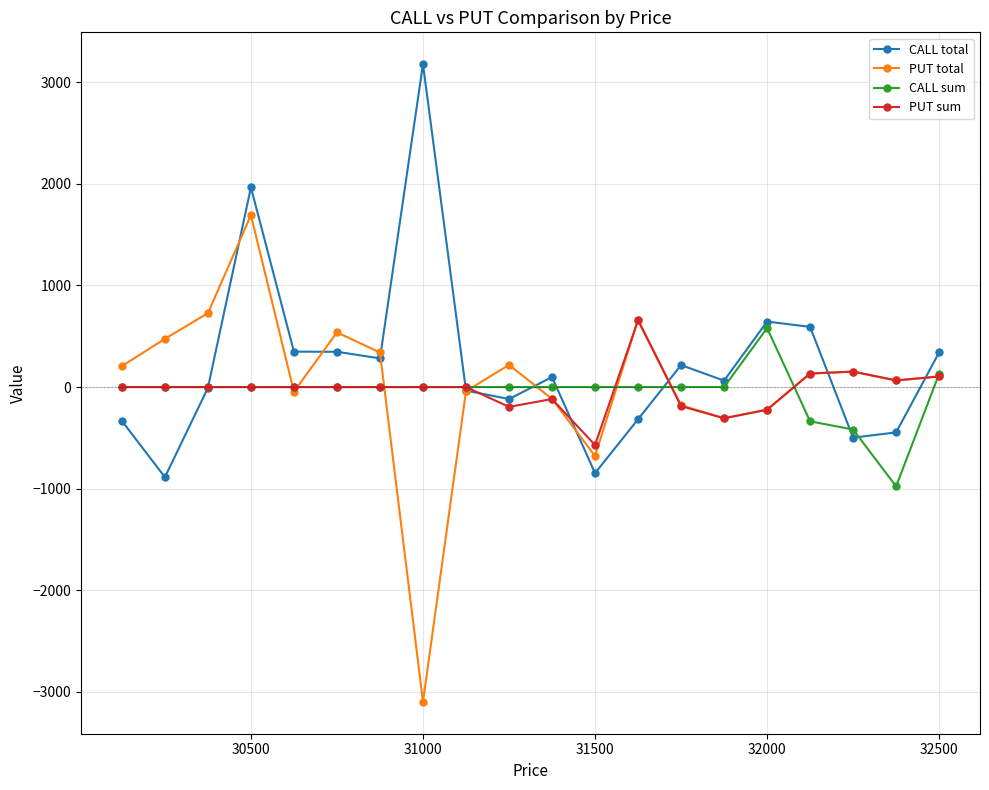

At which category is the sum across all series the highest?

30500